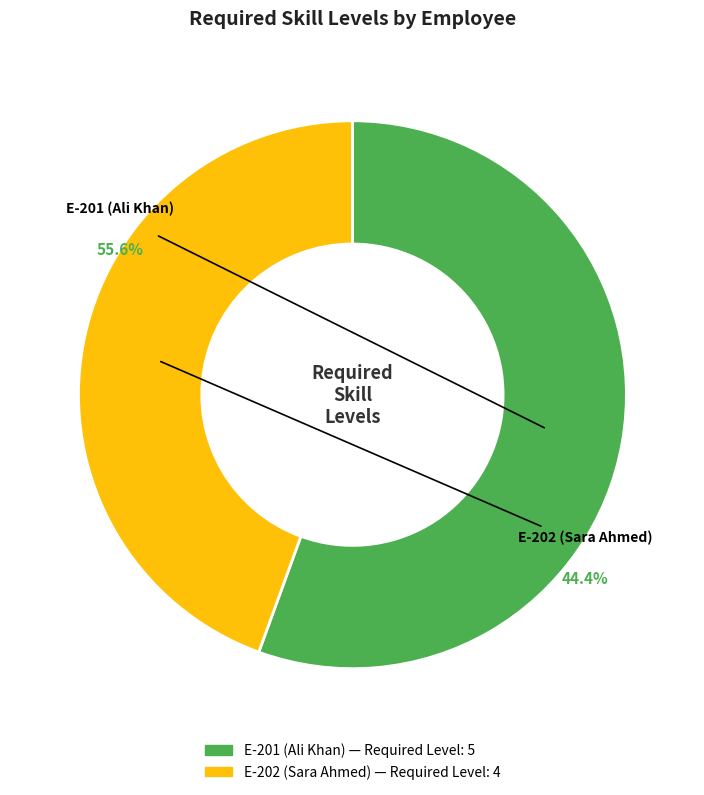

What percentage is the E-201 (Ali Khan) slice, to the nearest percent?

56%